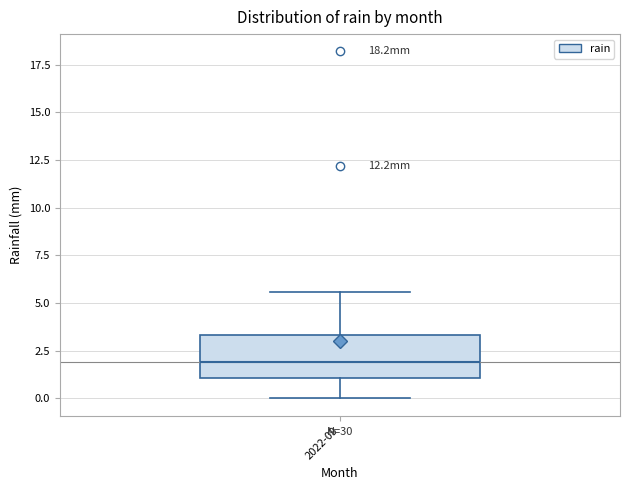

Read this box plot against the y-axis: the position of the median line, the range covered by the box, and the ends of both whiskers. The values are not printed on the chart, so give them approximately, as read against the axis.

median 2.0, box 1.0 to 3.5, whiskers 0.0 to 5.5